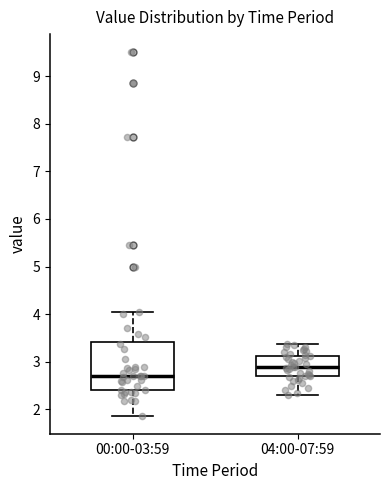

Where does the upper whisker of the box for 04:00-07:59 end on the y-axis? The values are not printed on the chart, so give them approximately, as read against the axis.

3.4